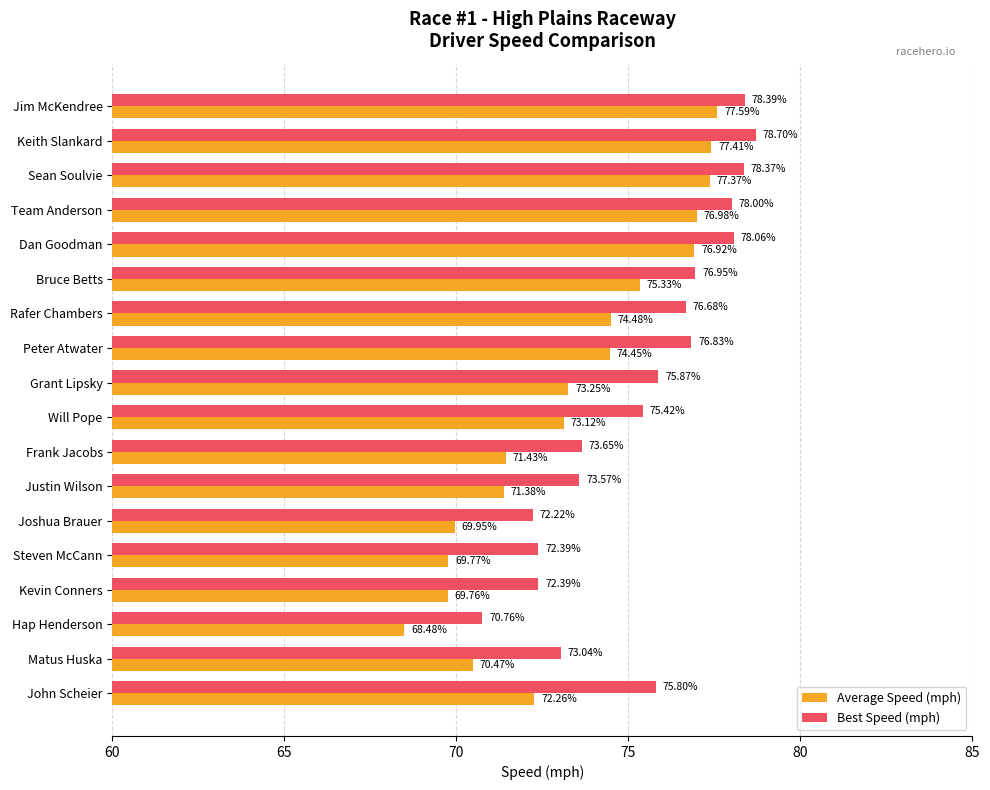

Which series has the widest spread of values?

Average Speed (mph)